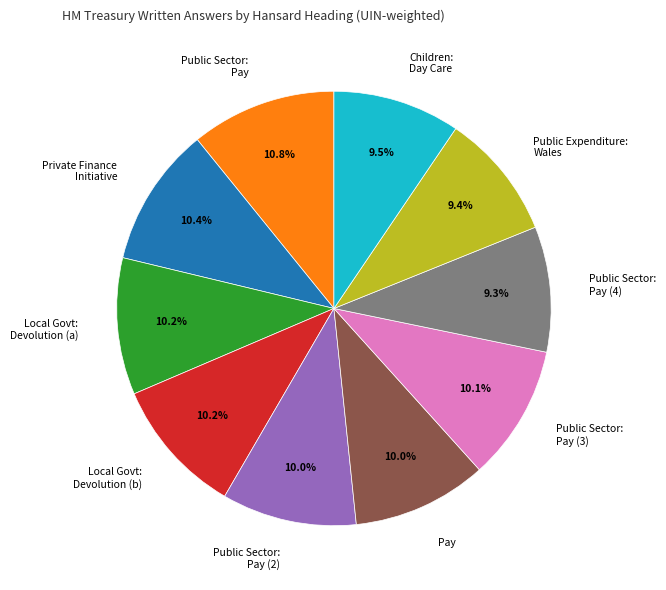

How much of the chart is everything except Local Govt: Devolution (b)?

89.8%